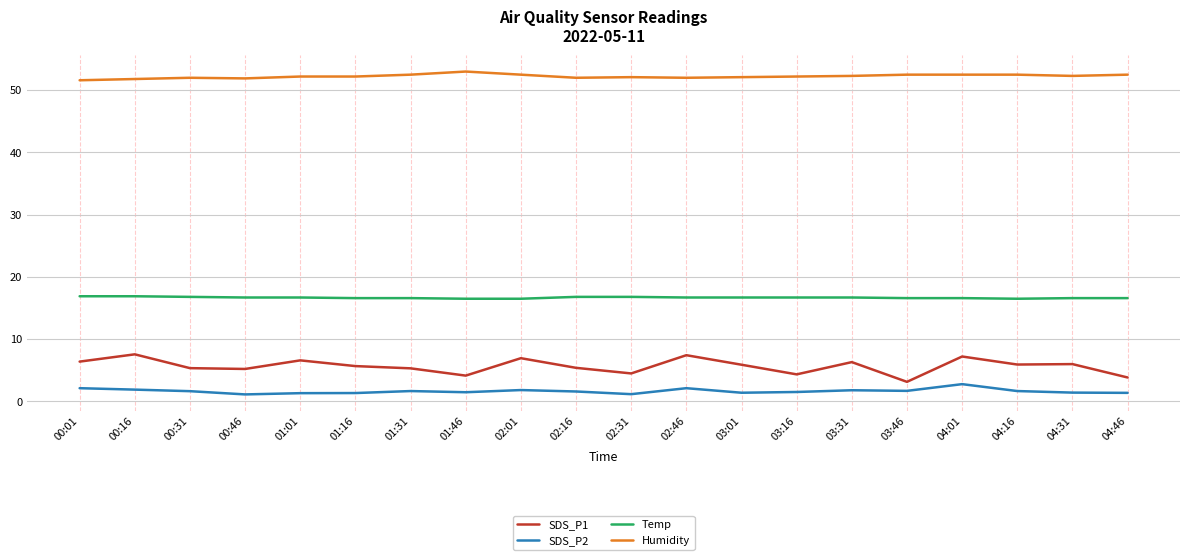

The Temp series shows 3.4 at 01:01. True or false?

False